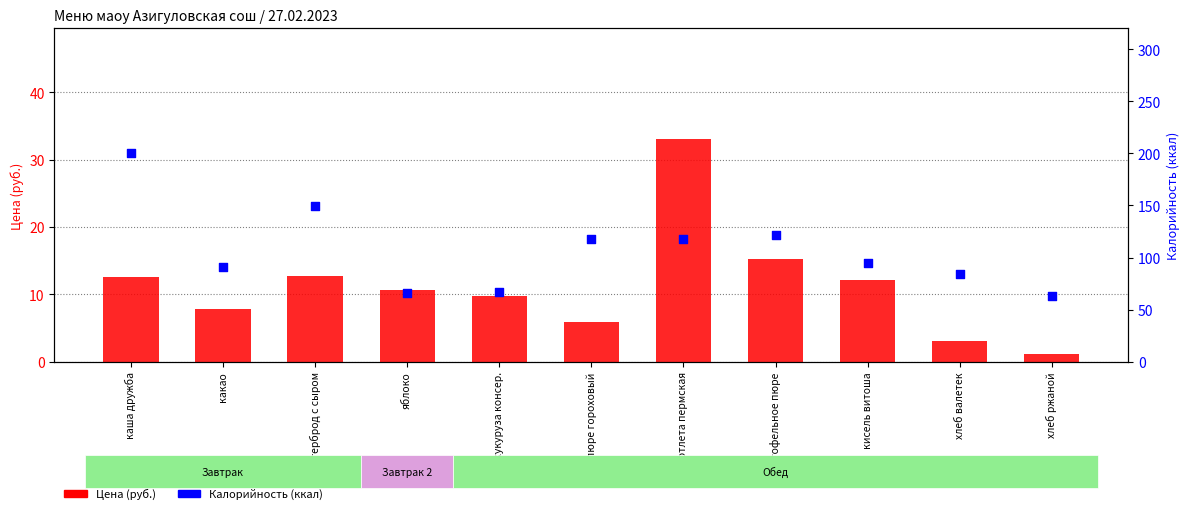

At how many categories does at least one series exceed 139?

2